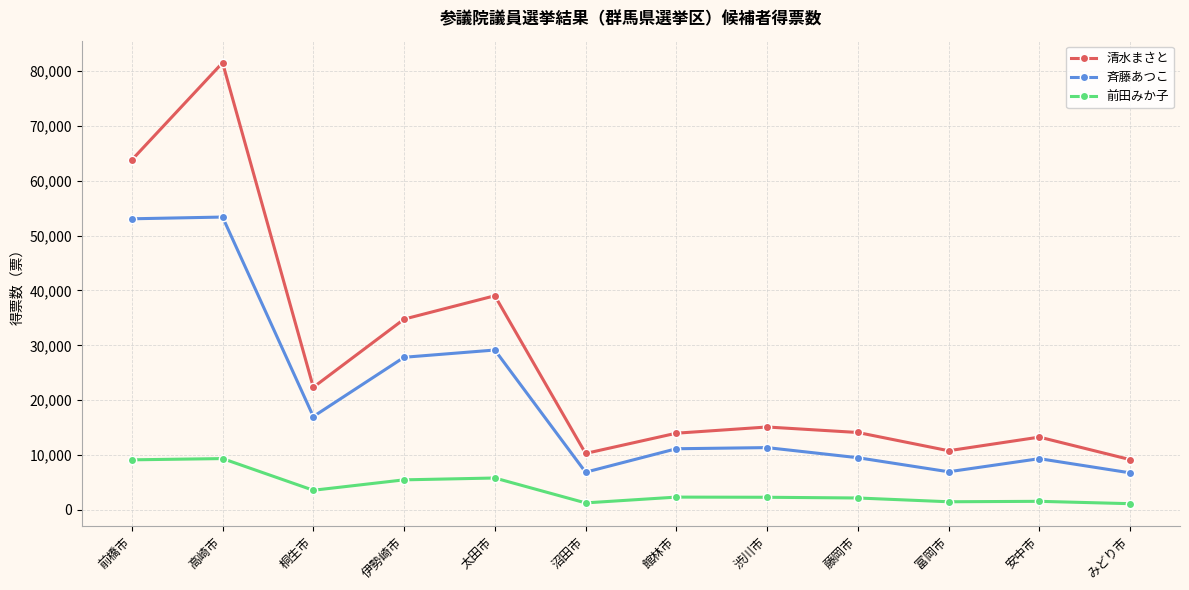

At 藤岡市, list the series in order from largest to smallest.

清水まさと, 斉藤あつこ, 前田みか子